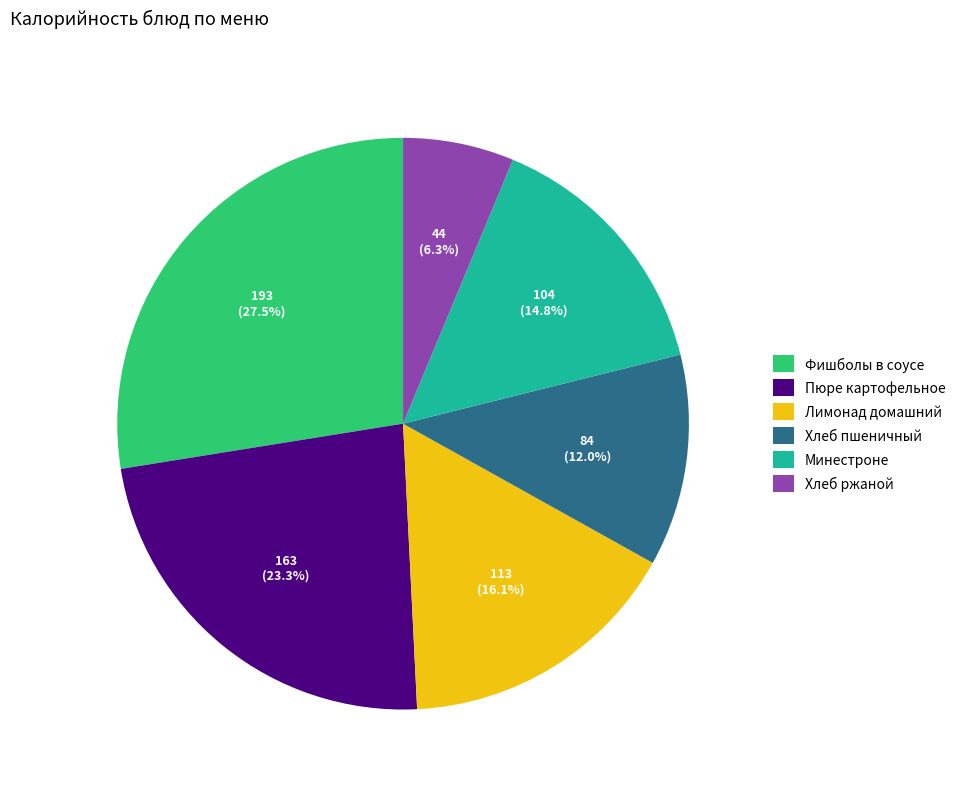

To the nearest percent, what is the difference between the Лимонад домашний and Хлеб пшеничный slice percentages?

4%